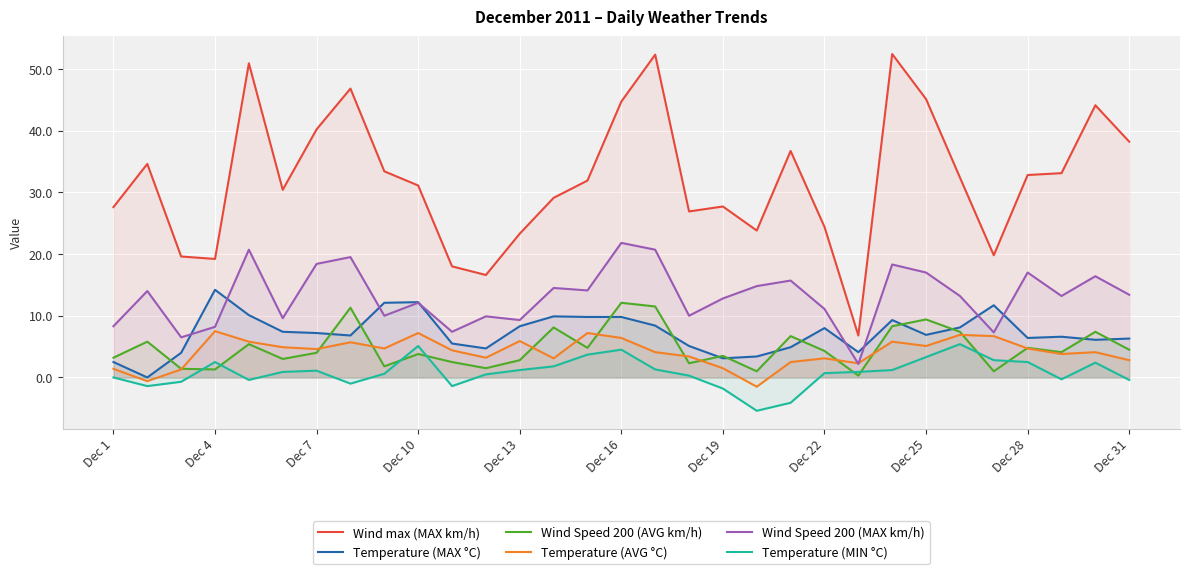

After their last crossing, which series has the higher values: Temperature (MAX °C) or Wind Speed 200 (AVG km/h)?

Temperature (MAX °C)